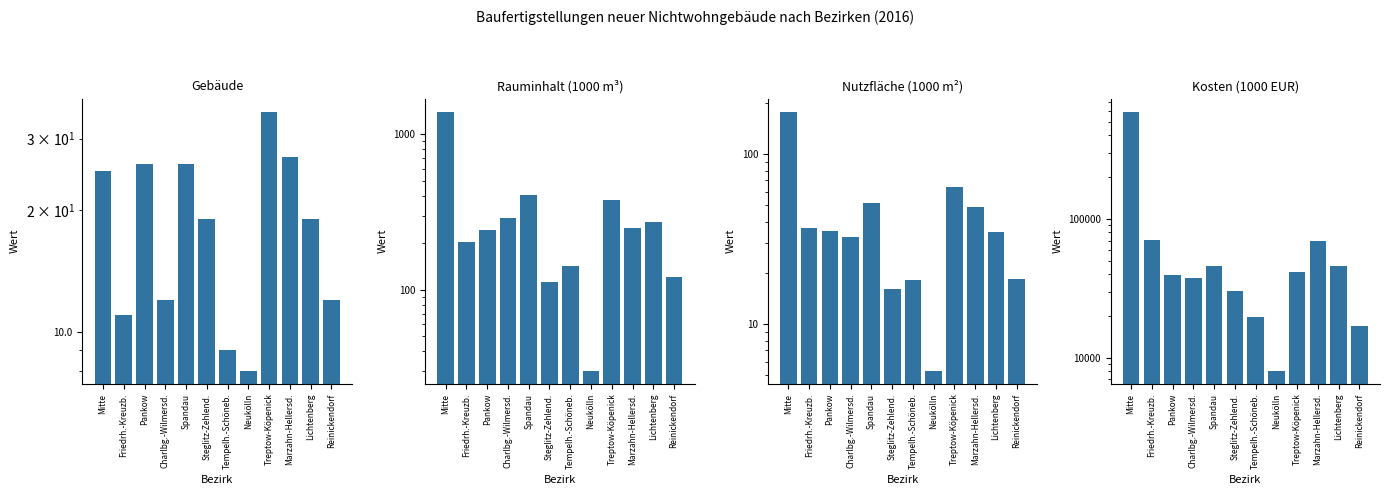

At which label does Kosten (1000 EUR) first exceed 41570?

Mitte